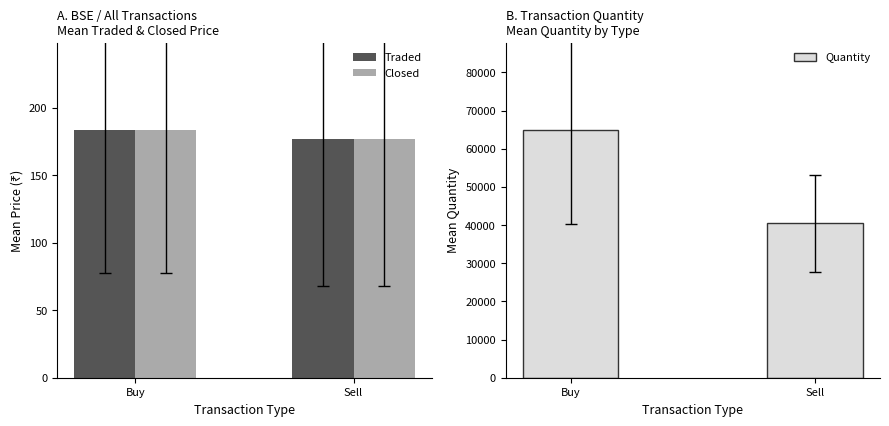

What position from the right is Buy?

2